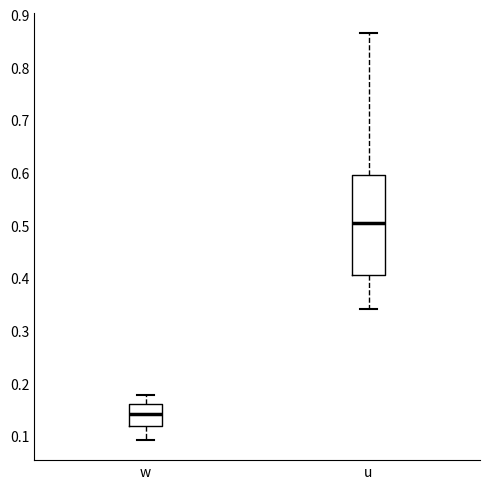

Reading left to right, transcribe this box plot: for each box, give where its median line is, the range the box spans, and where its two whiskers end, as read against the y-axis. The values are not printed on the chart, so give them approximately, as read against the axis.

w: median 0.14, box 0.12 to 0.16, whiskers 0.09 to 0.18
u: median 0.50, box 0.41 to 0.60, whiskers 0.34 to 0.87